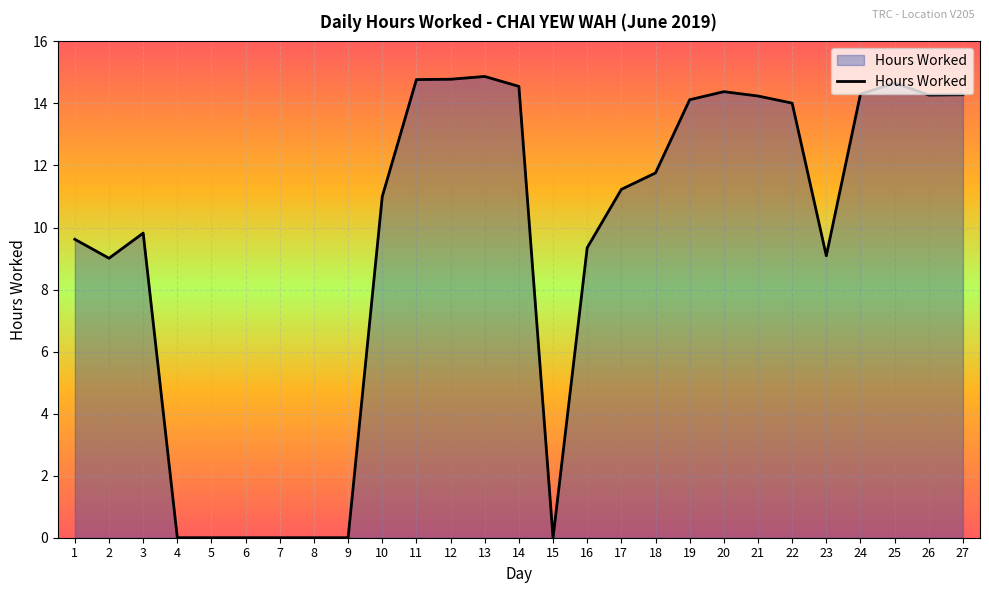

True or false: the data shows 24.8 at 26.

False